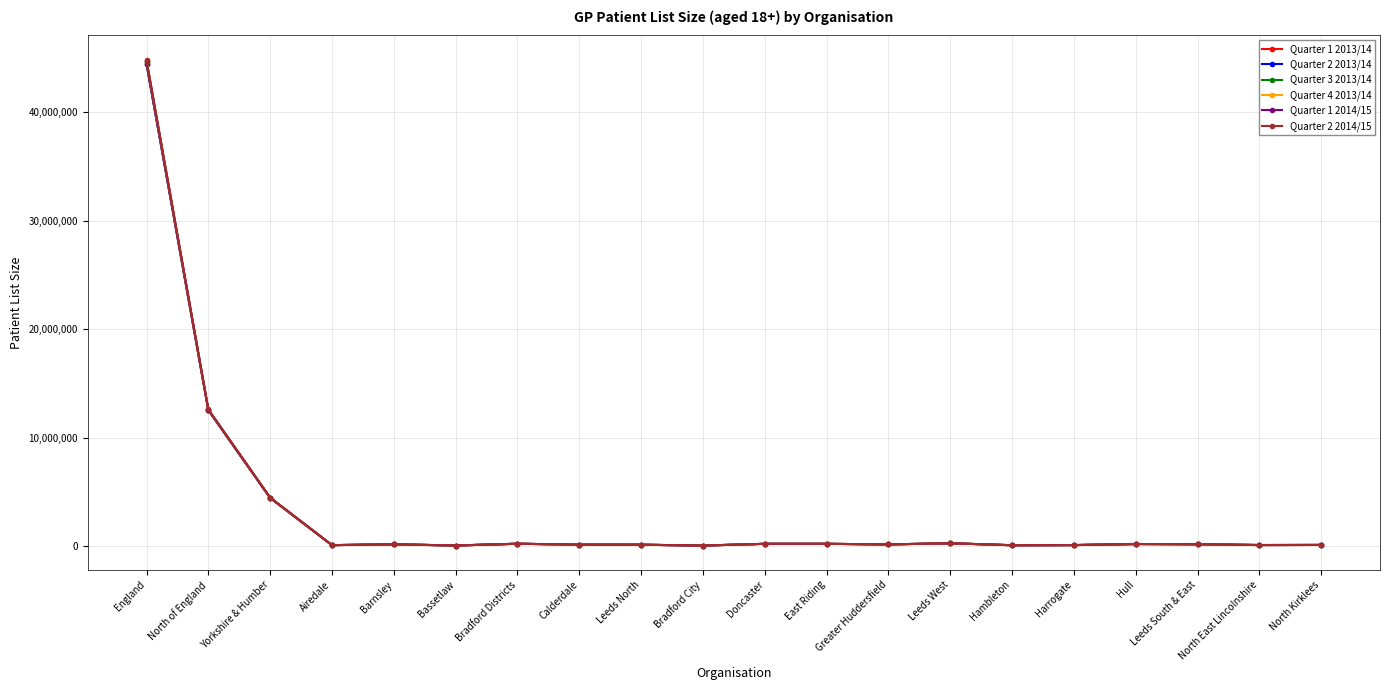

What is the average value of the Quarter 2 2014/15 series?

3250066